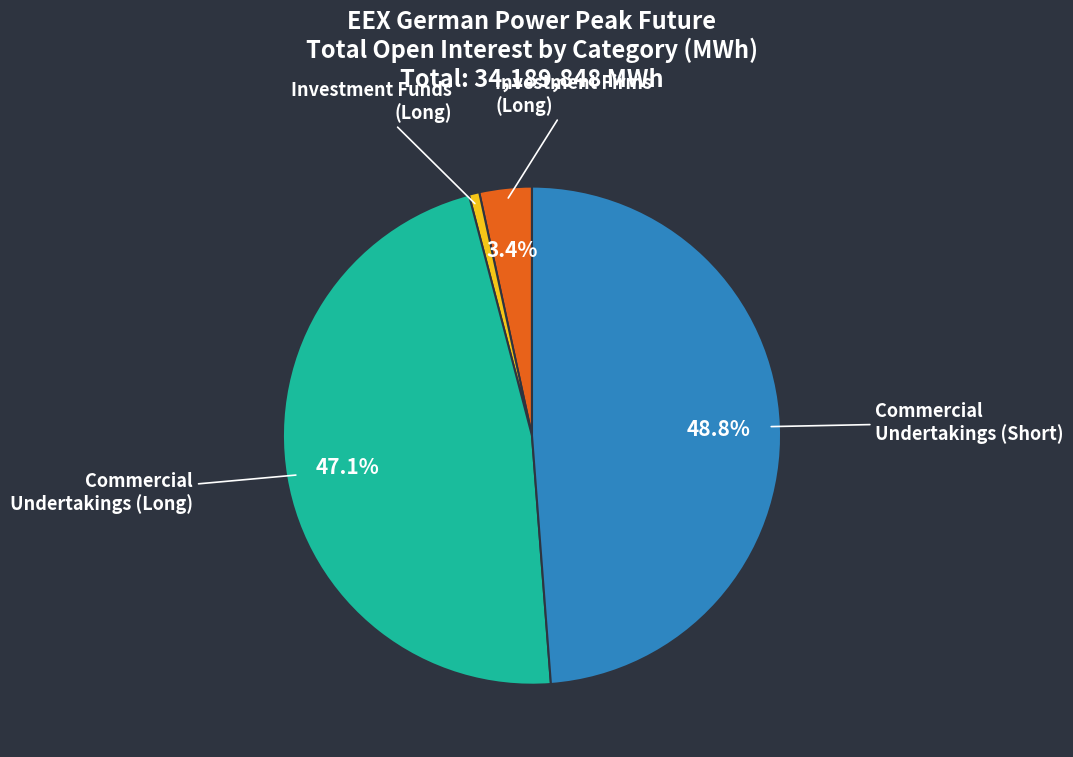

Is there a majority slice in this chart?

No